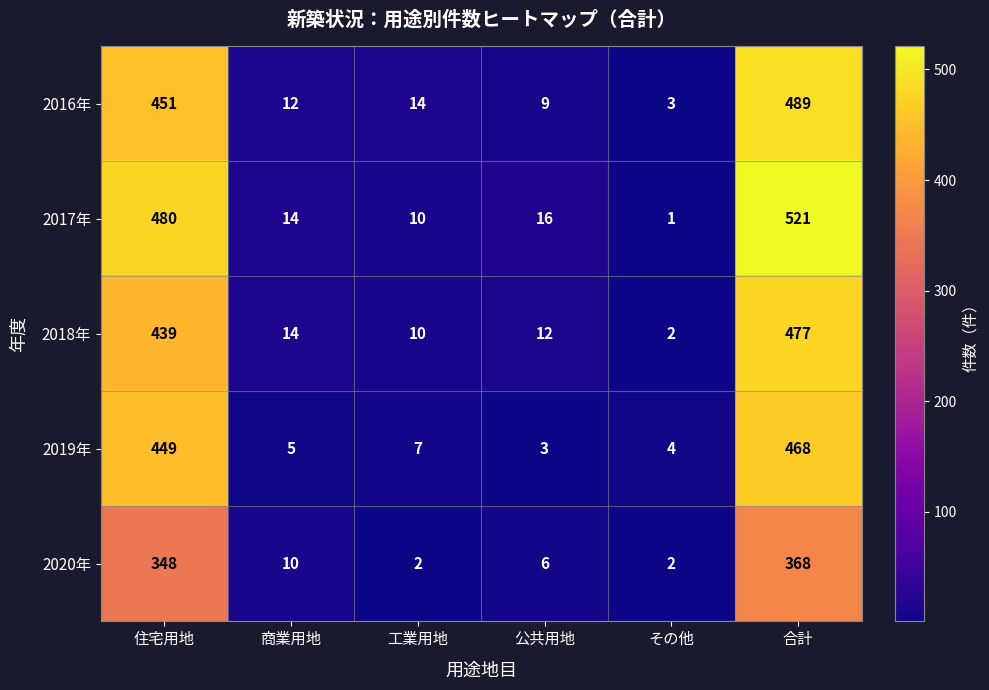

The value of 2018年 at 商業用地 is 14. True or false?

True